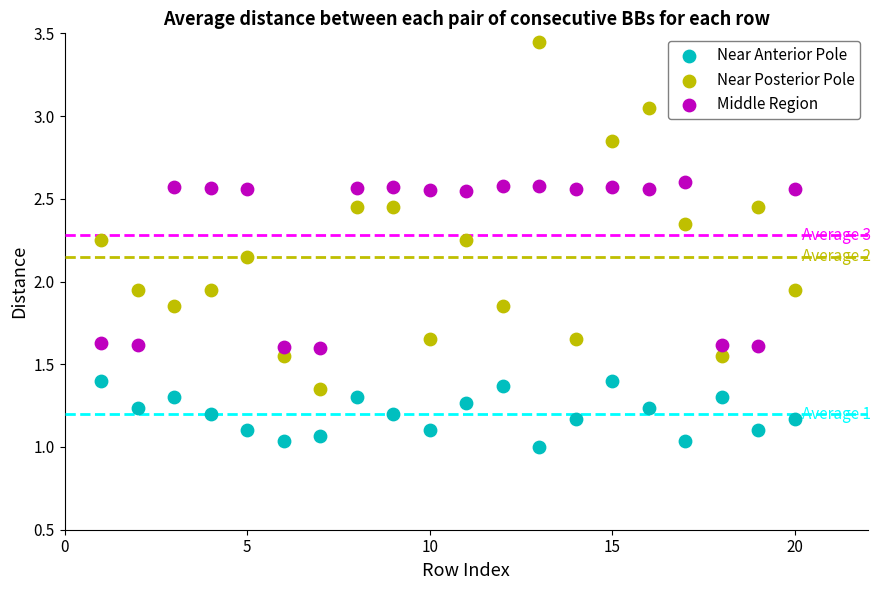

What is the X range (max minus min) for the scatter plot?

19.0